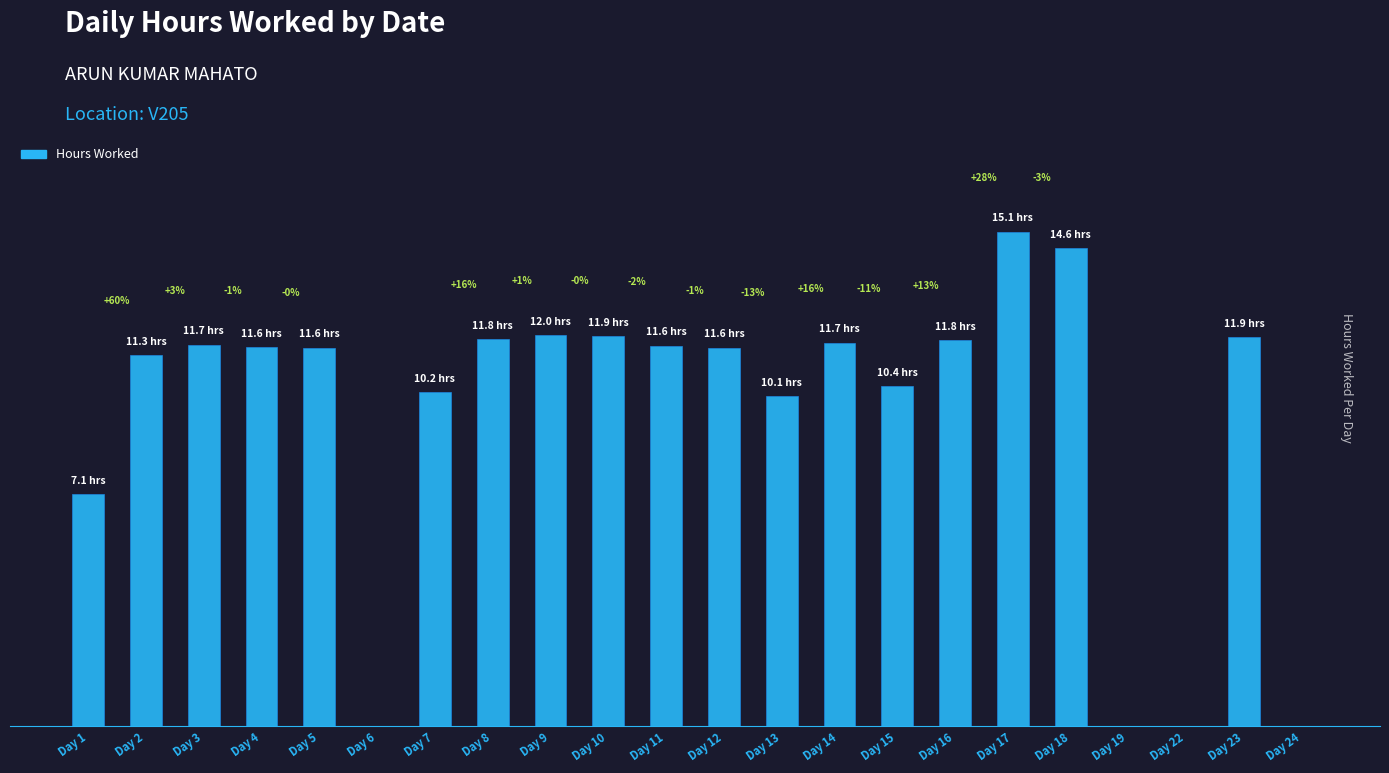

Reading left to right, extract all data points from this chart.

7.1	11.3	11.7	11.6	11.6	0.0	10.2	11.8	12.0	11.9	11.6	11.6	10.1	11.7	10.4	11.8	15.1	14.6	0.0	0.0	11.9	0.0